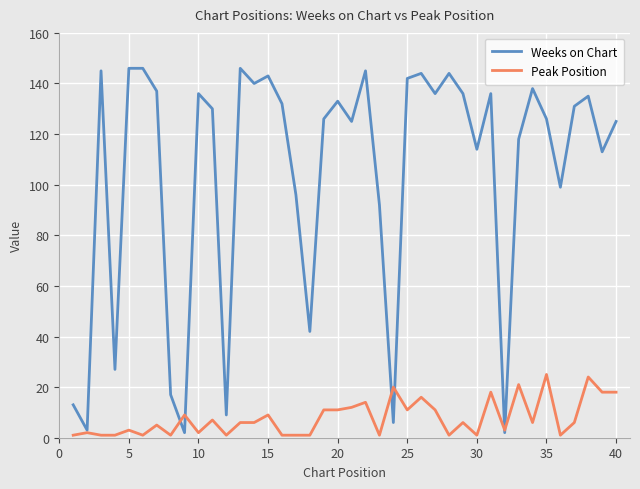

Rank the series by their average value, from lowest to highest.

Peak Position, Weeks on Chart